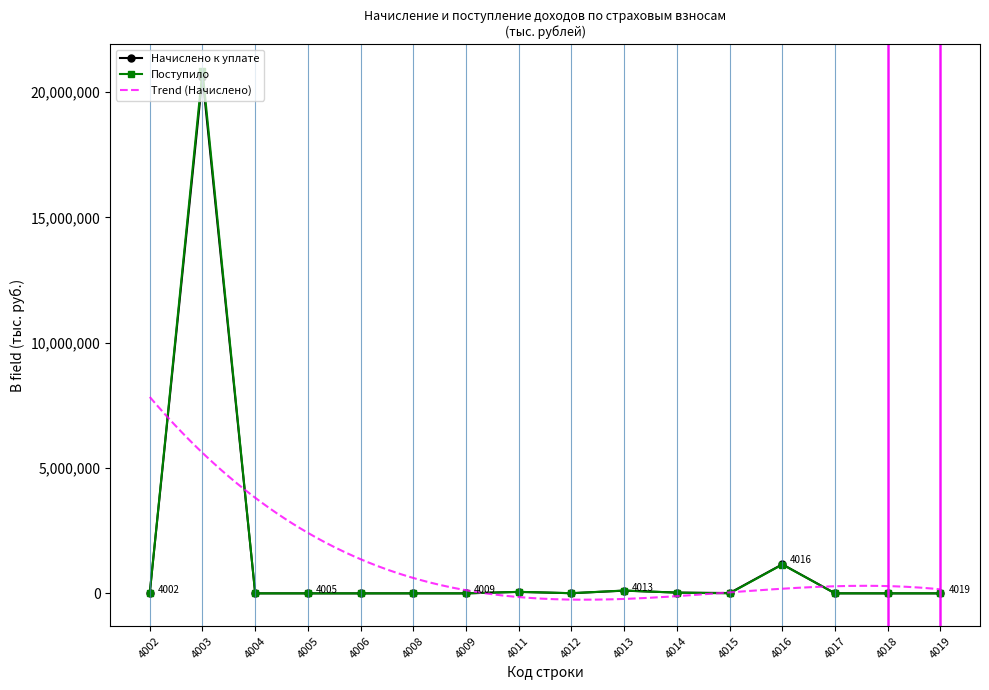

Reading left to right, transcribe all the data shown in this chart.

Начислено к уплате: 4002=10195	4003=20609629	4004=340	4005=760	4006=69	4008=663	4009=162	4011=58159	4012=6111	4013=108440	4014=31511	4015=13063	4016=1158708	4017=1229	4018=151	4019=80
Поступило: 4002=9242	4003=20855673	4004=118	4005=11	4006=2	4008=709	4009=130	4011=61150	4012=6946	4013=113430	4014=28016	4015=1005	4016=1150297	4017=820	4018=158	4019=78